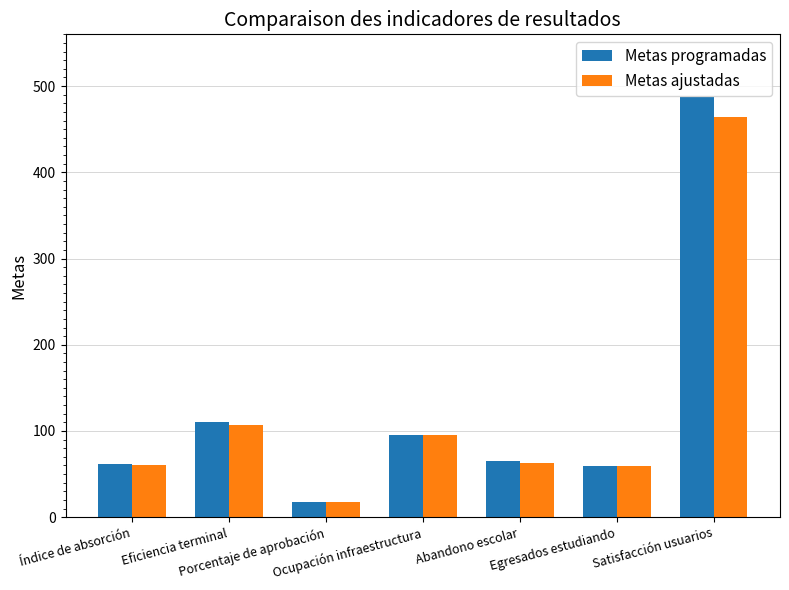

The value of Metas programadas at Egresados estudiando is 93. True or false?

False